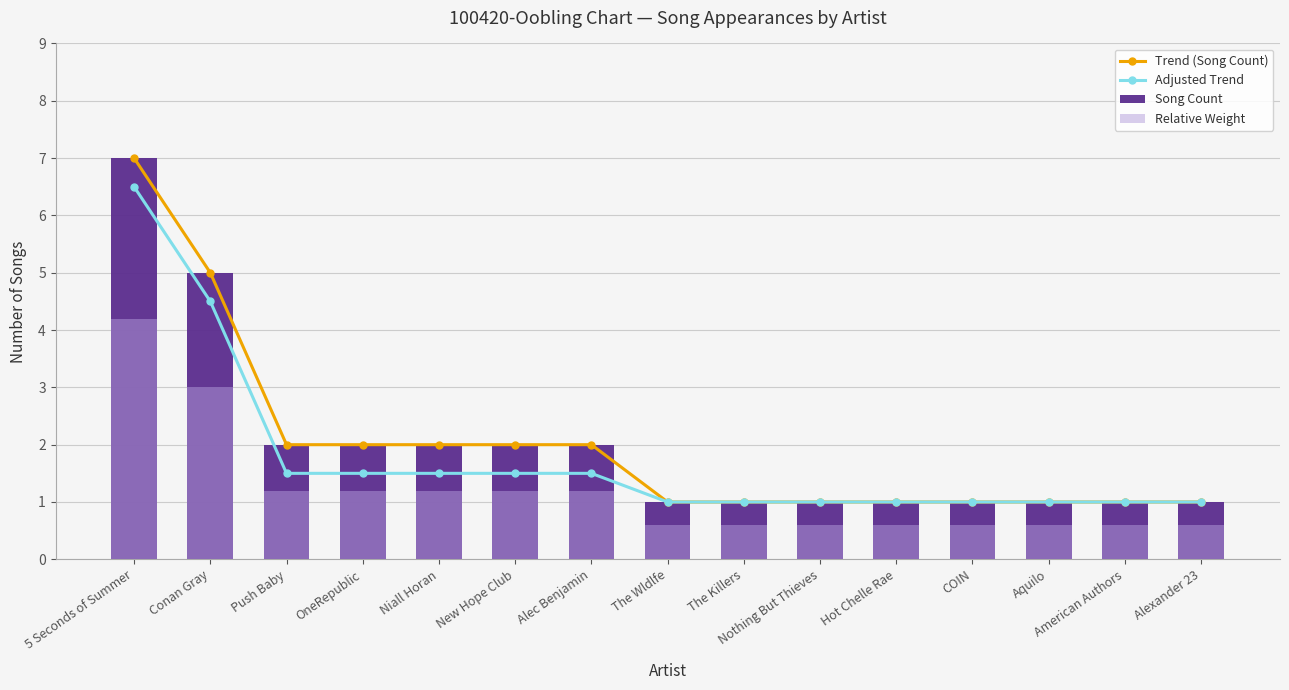

Which series has the largest total across all categories?

Trend (Song Count)